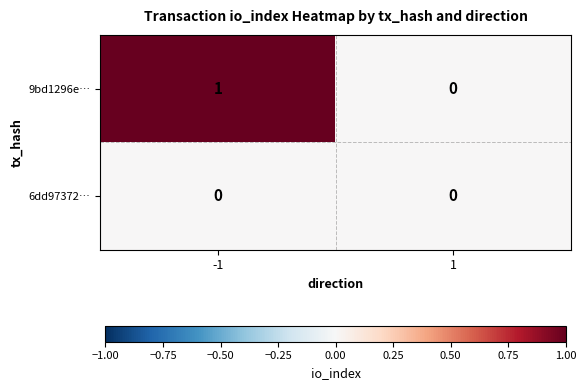

The 9bd1296e… series shows 1 at -1. True or false?

True